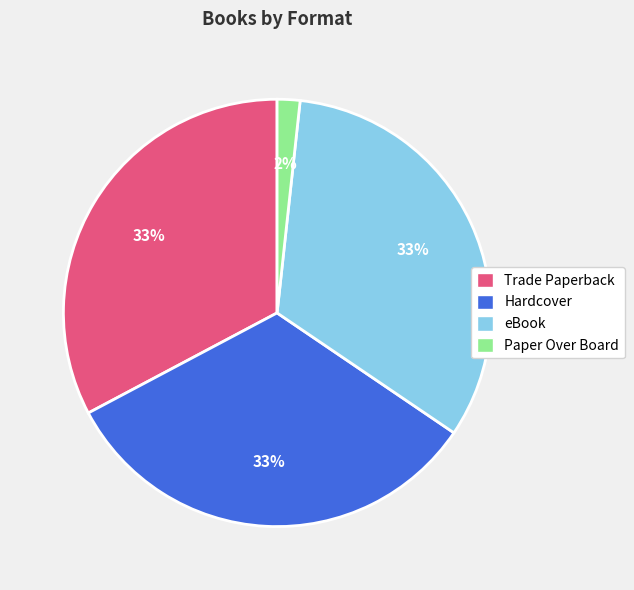

Approximately how many times larger is the value at Hardcover compared to eBook?

1.0